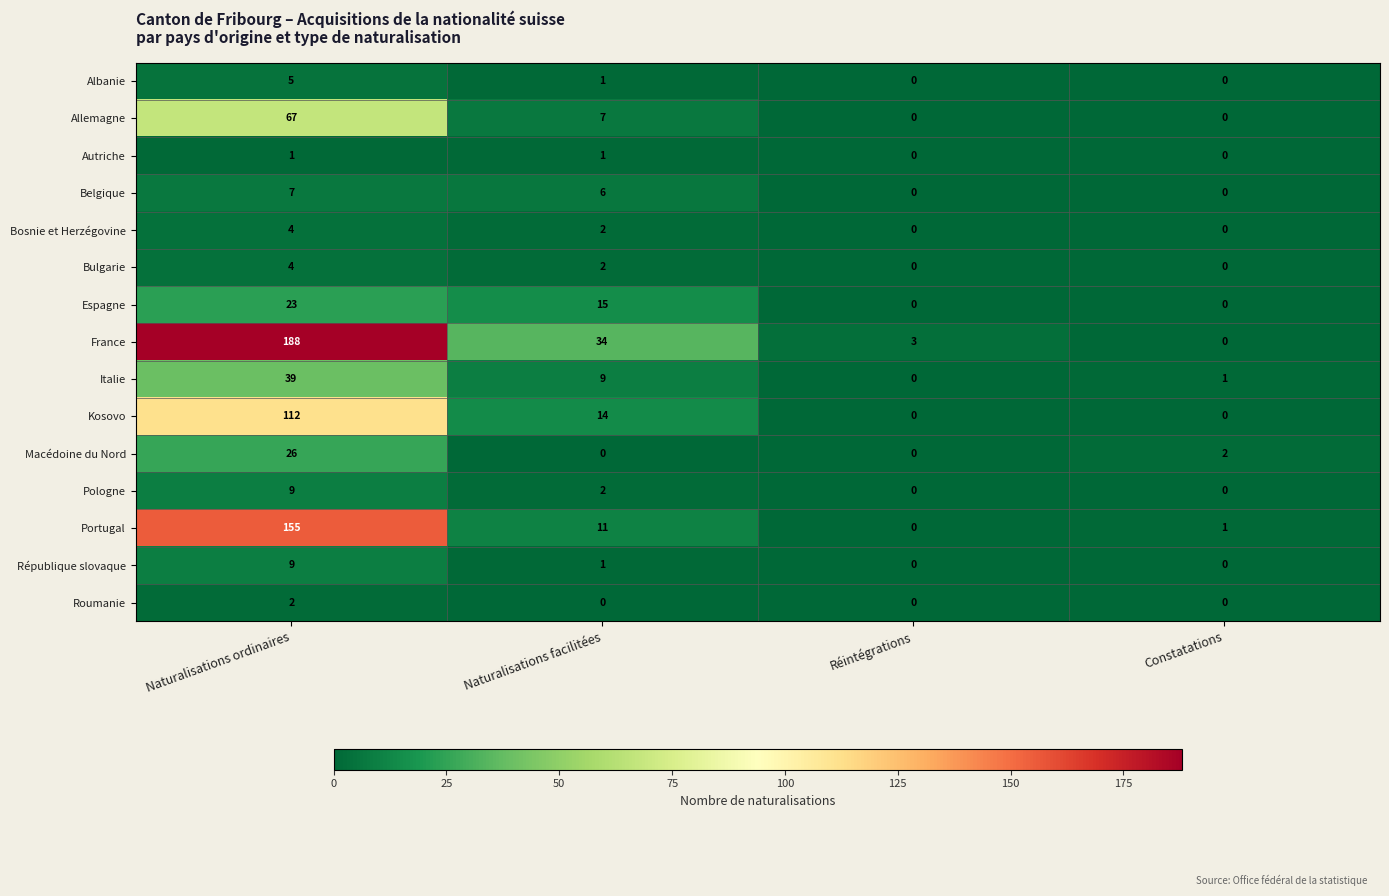

At which category is the sum across all series the highest?

Naturalisations ordinaires